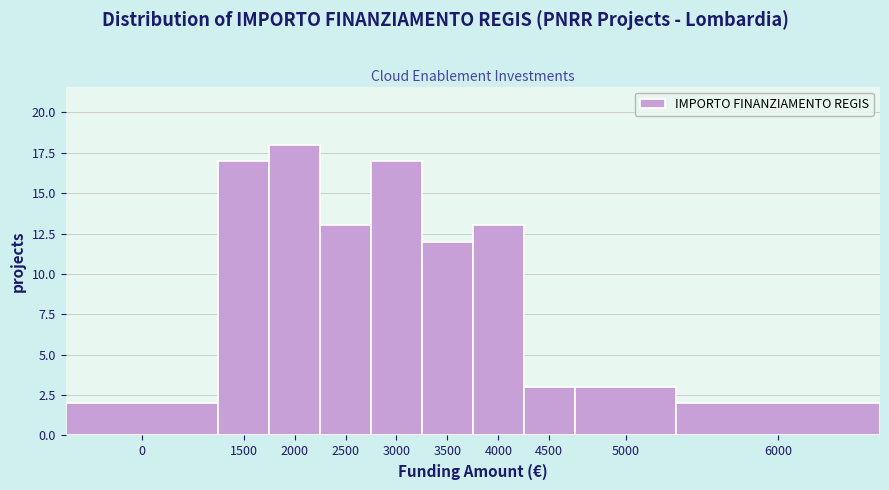

Reading left to right, transcribe all the data shown in this chart.

0=2	1500=17	2000=18	2500=13	3000=17	3500=12	4000=13	4500=3	5000=3	6000=2